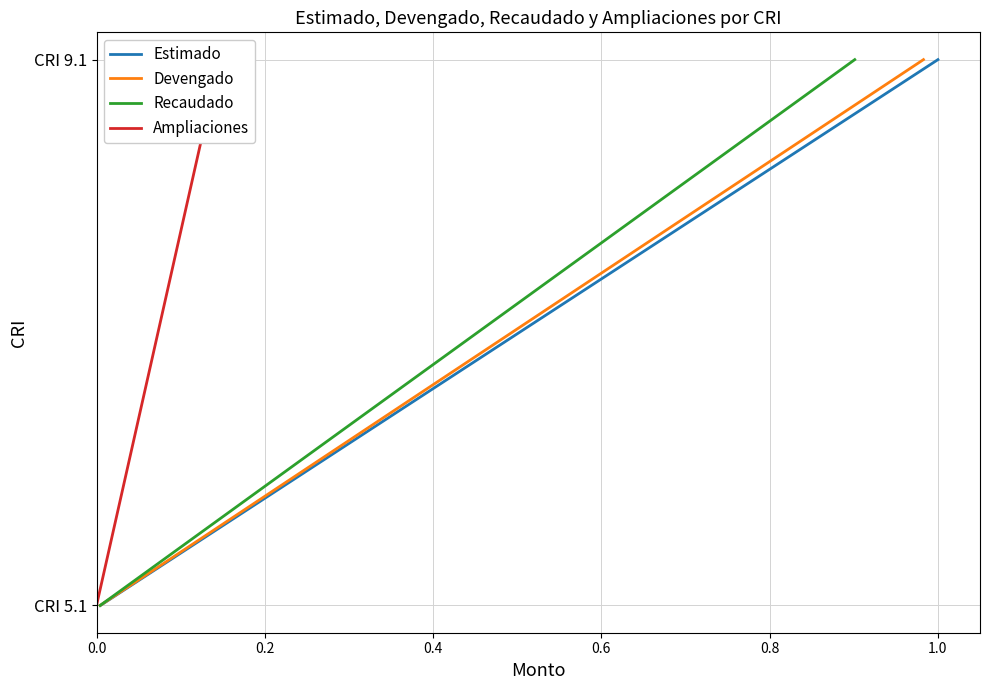

True or false: Estimado has a value of 1 at 1.0.

False